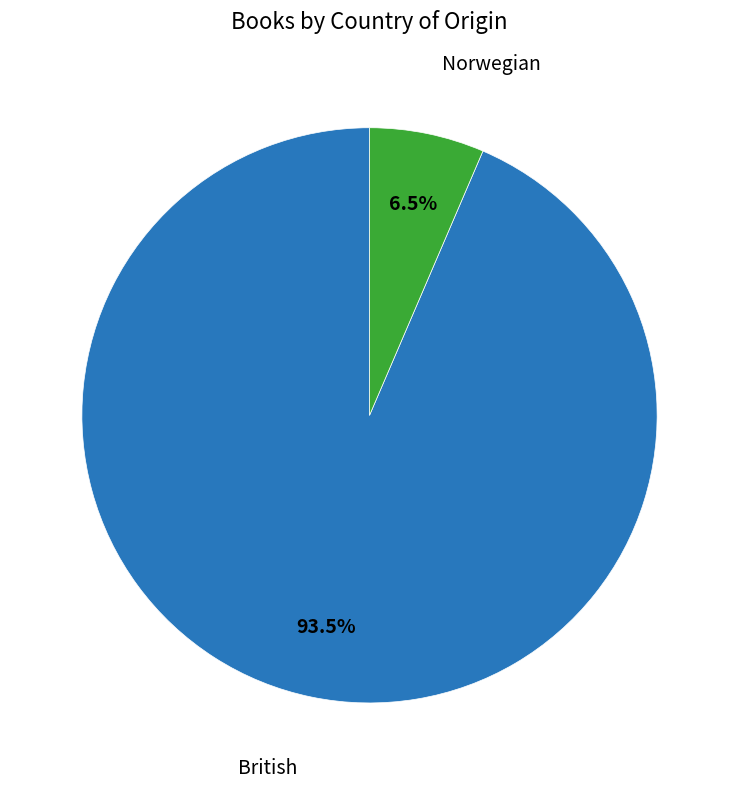

To the nearest percent, what is the difference between the largest and smallest slice percentages?

87%